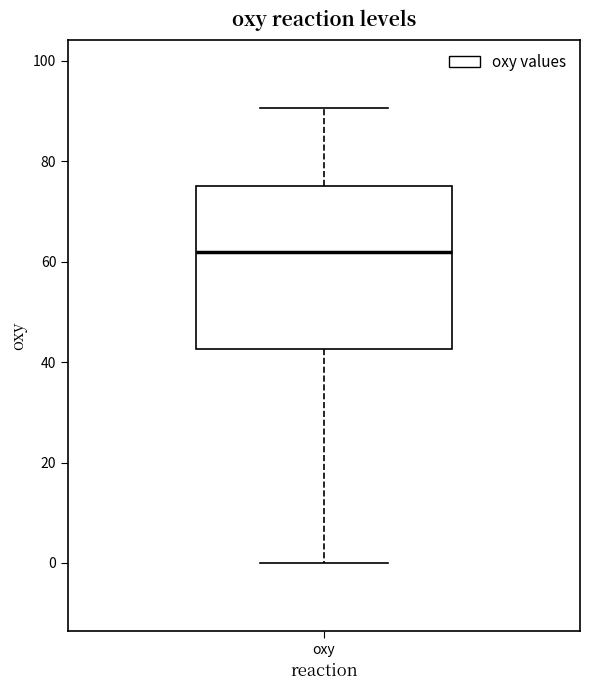

Read this box plot against the y-axis: the position of the median line, the range covered by the box, and the ends of both whiskers. The values are not printed on the chart, so give them approximately, as read against the axis.

median 62, box 42 to 76, whiskers 0 to 90